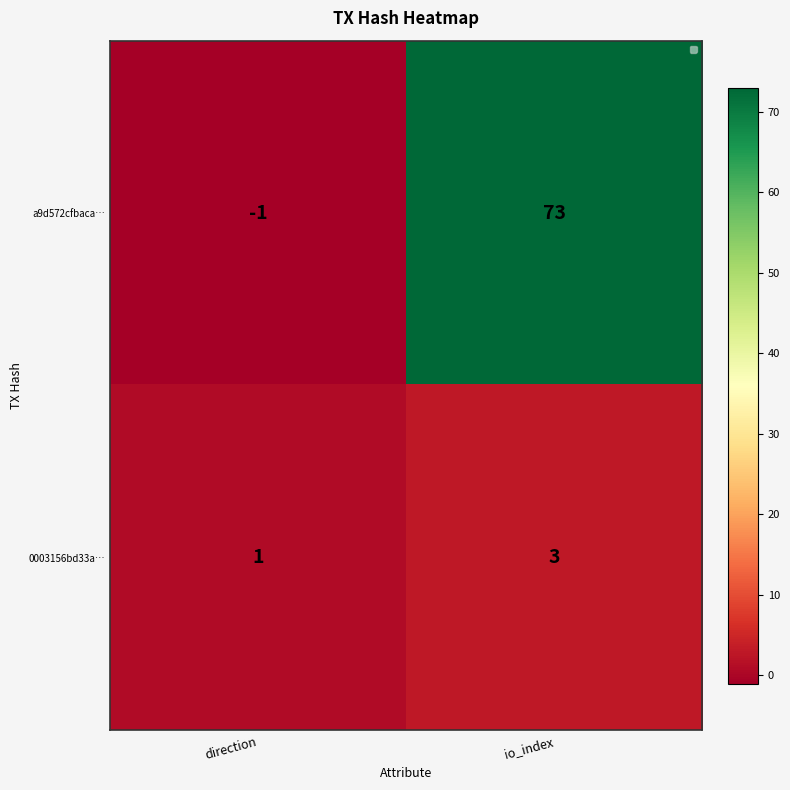

What is the spread (max minus min) of values at io_index?

70